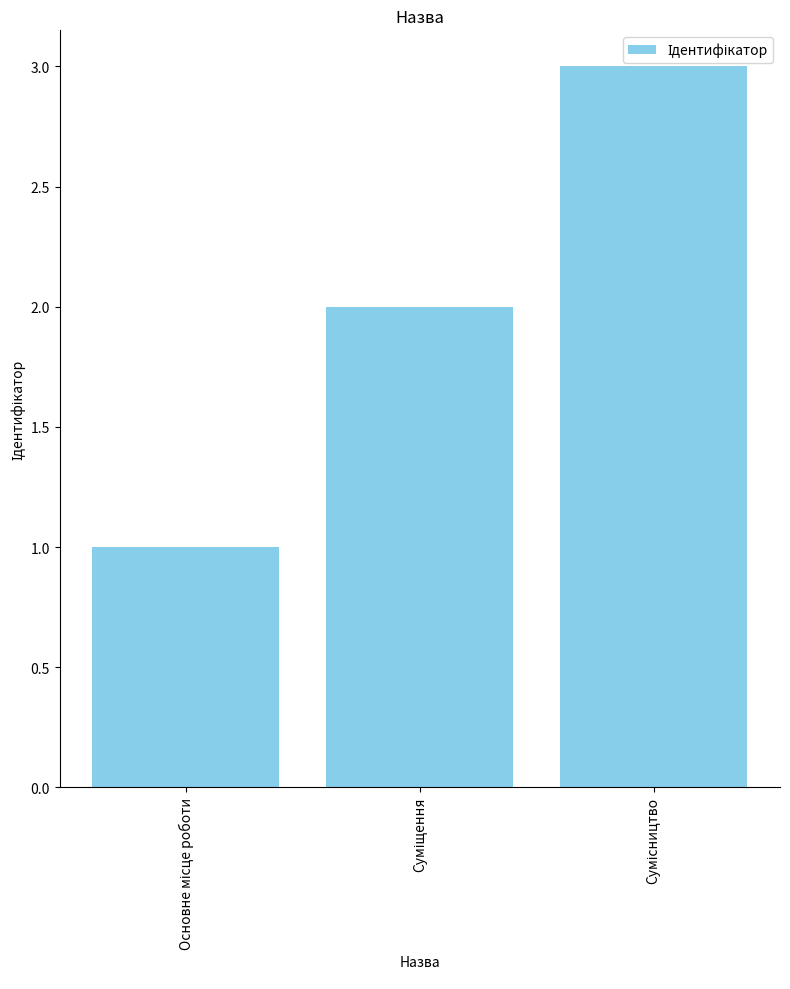

Reading left to right, list all the values displayed in this chart.

1	2	3